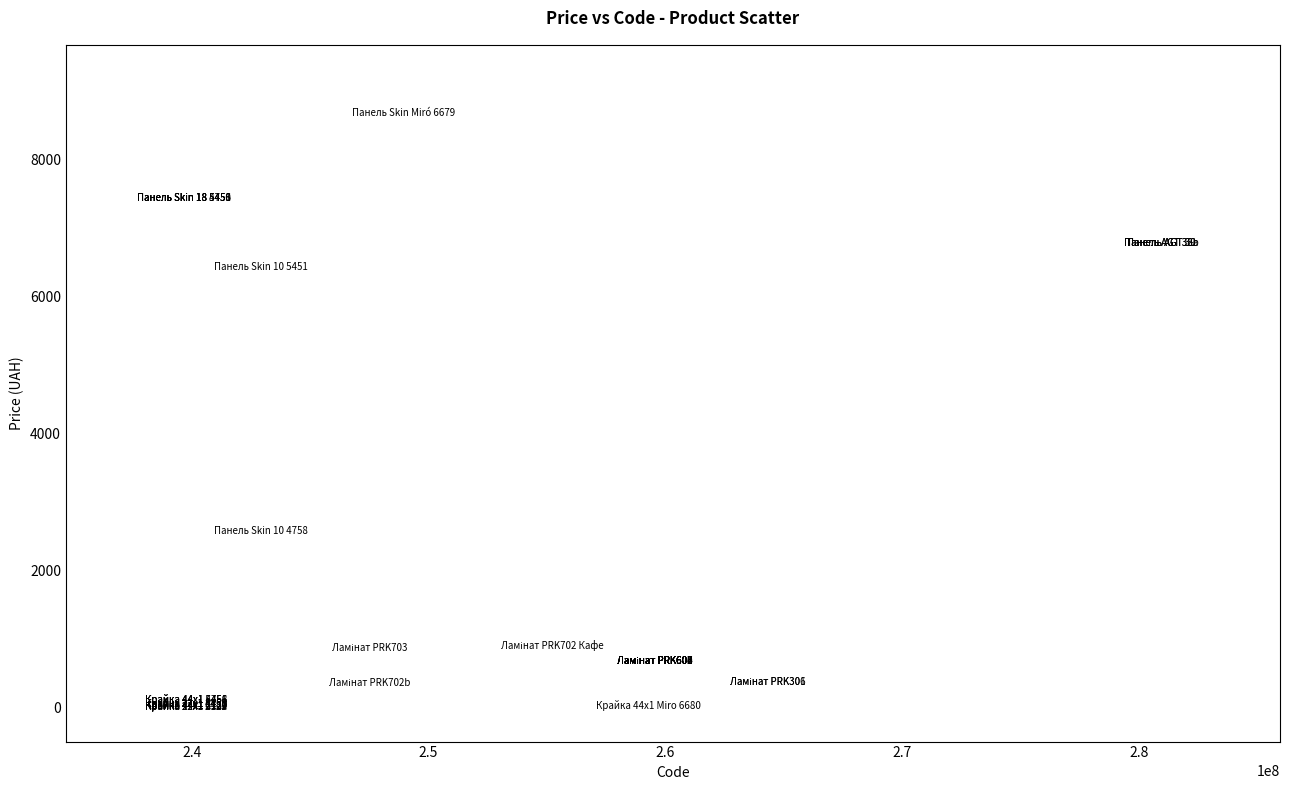

What Y value in the scatter plot is closest to 4347?

2575.0